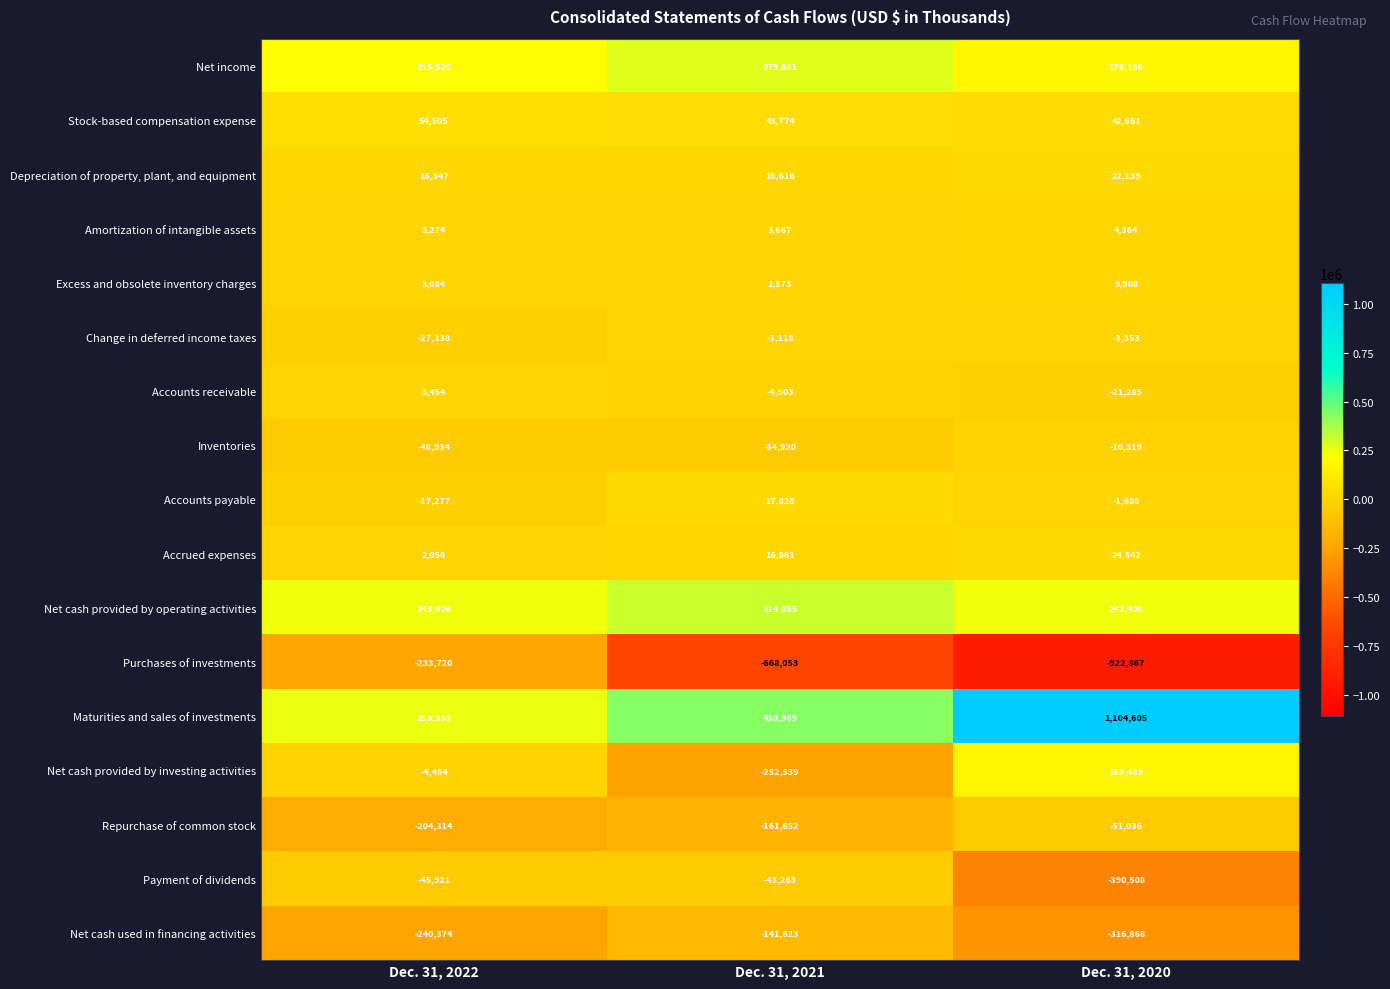

What is the difference between the second highest and minimum values in the Net income series?

39339